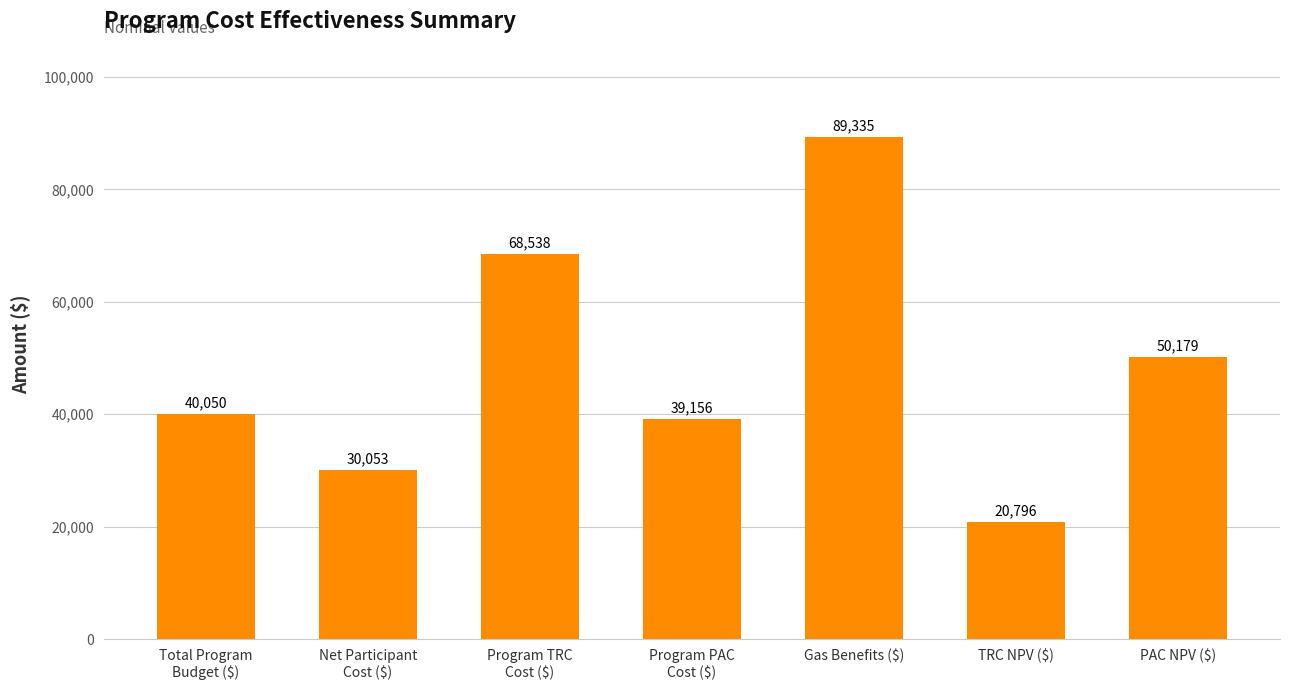

Does the chart contain any negative values?

No